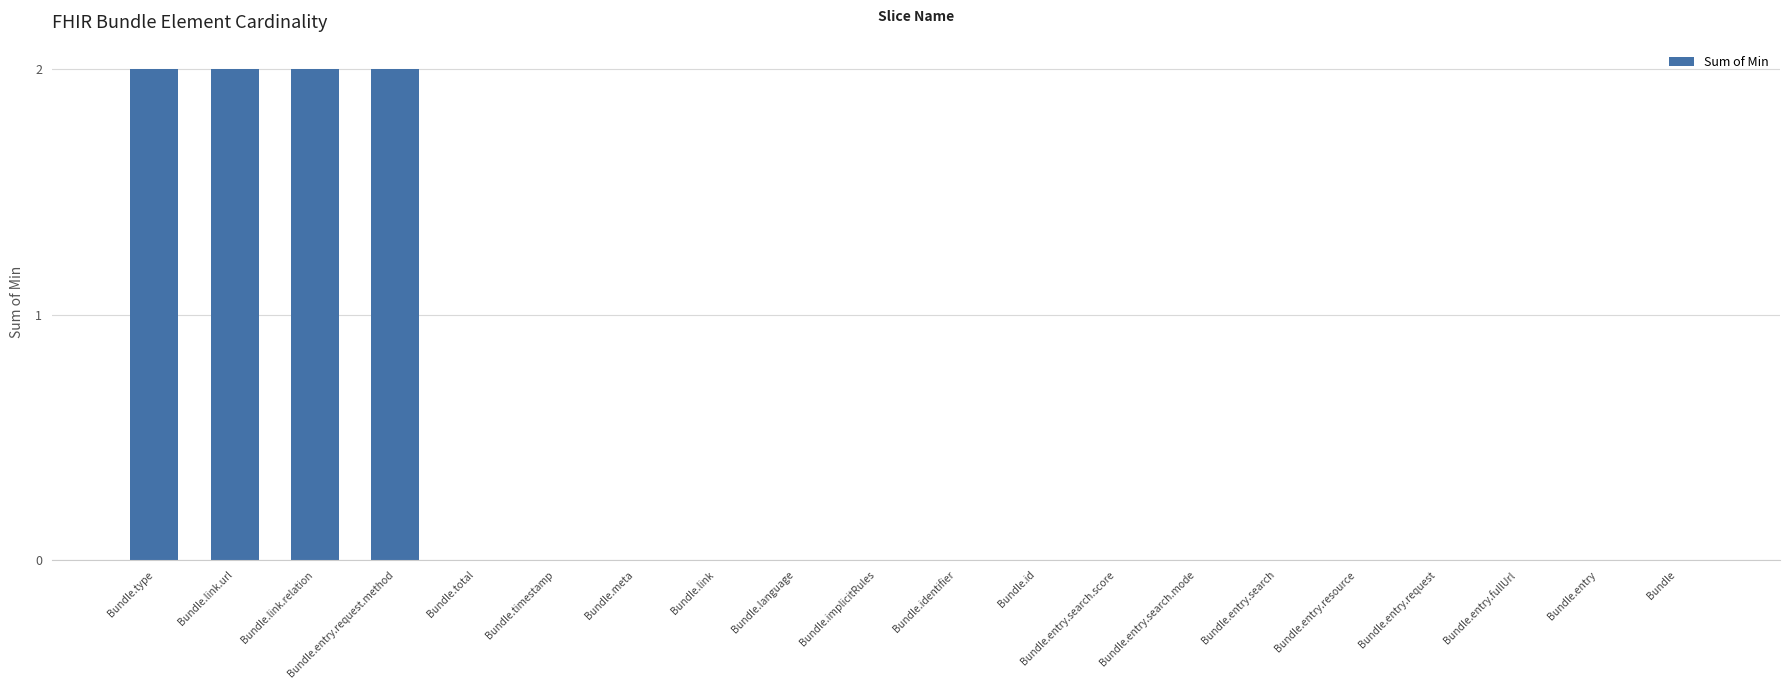

What is the sum of all values?

8